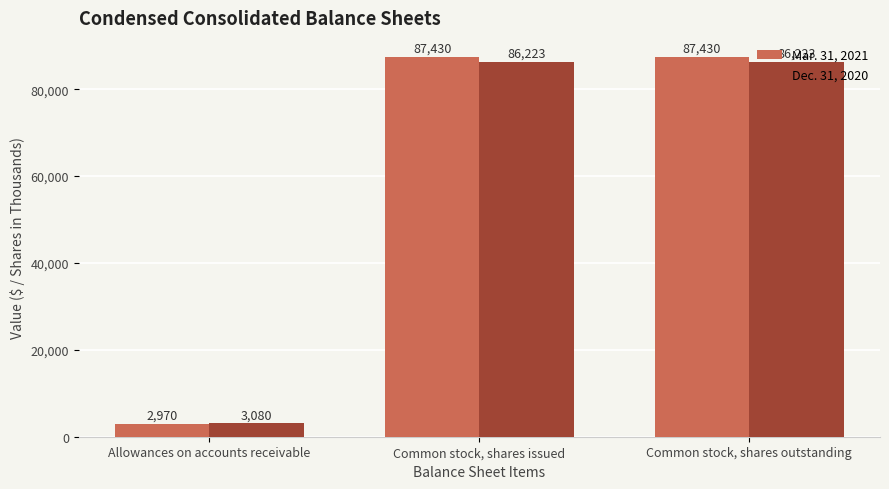

Which series has the largest range (max minus min)?

Mar. 31, 2021